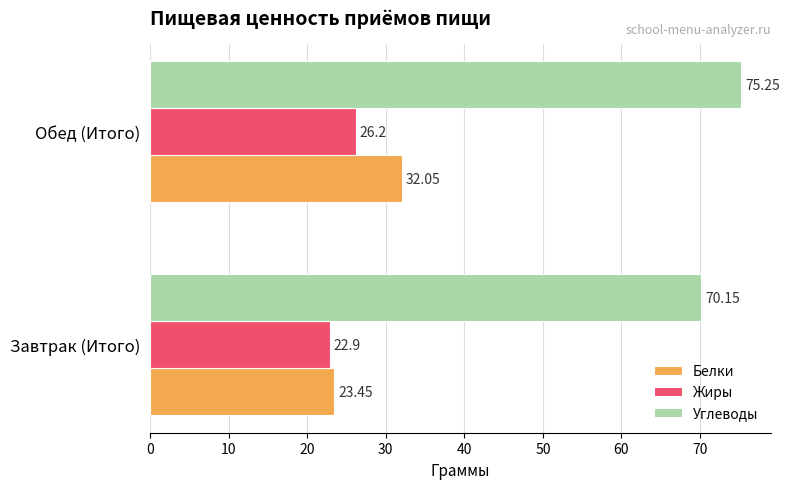

Which series has the largest range (max minus min)?

Белки